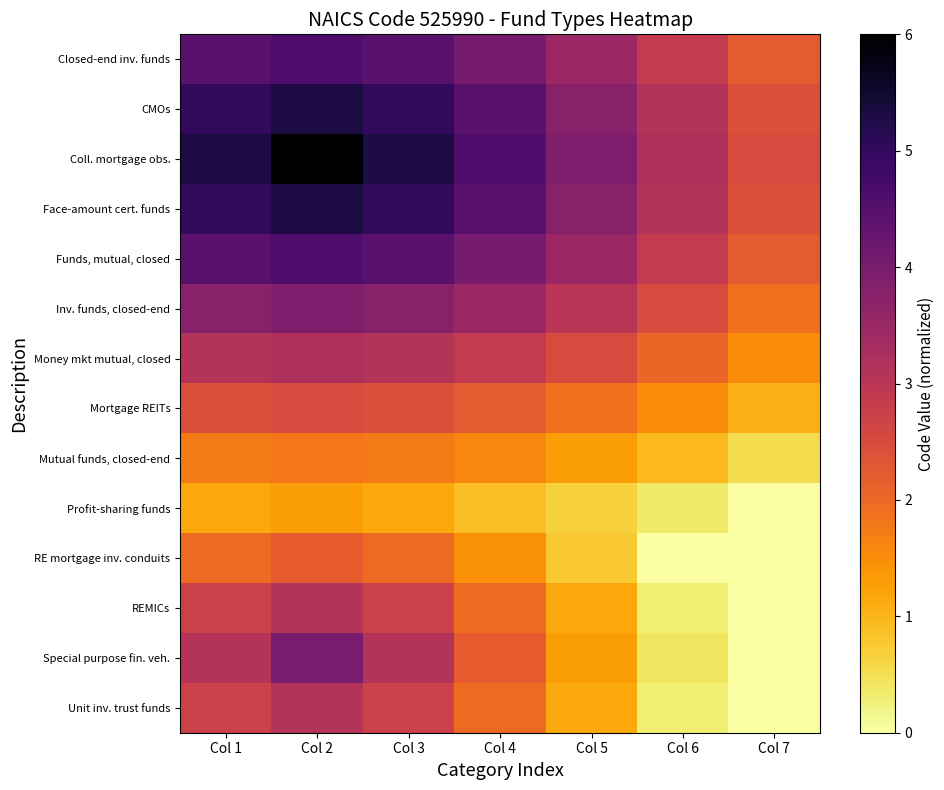

At how many categories does at least one series exceed 1?

7